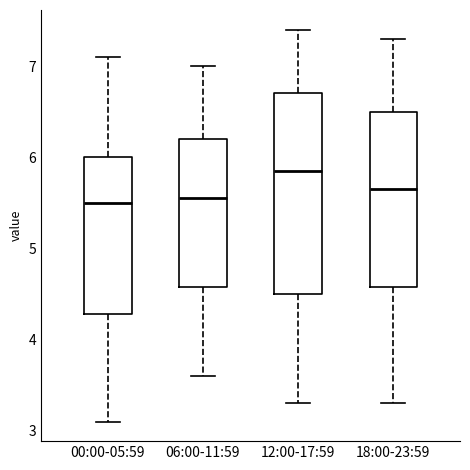

Which box is the tallest, from its lower edge to its upper edge?

12:00-17:59